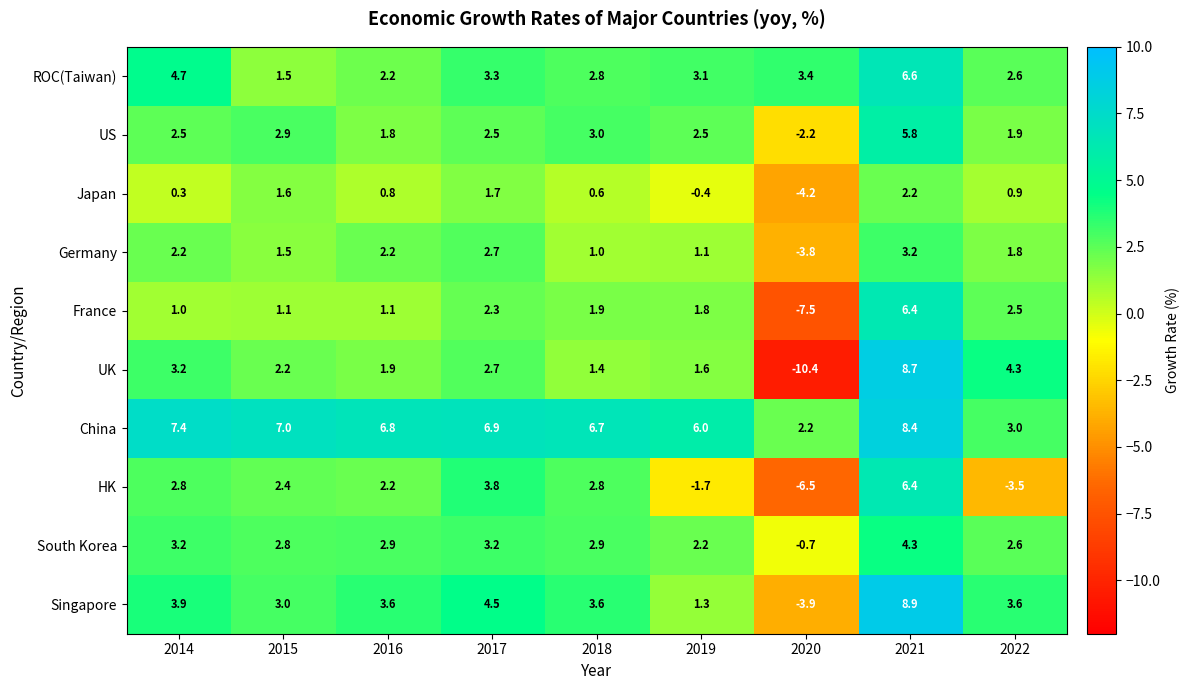

How many values in the South Korea series exceed 2?

8